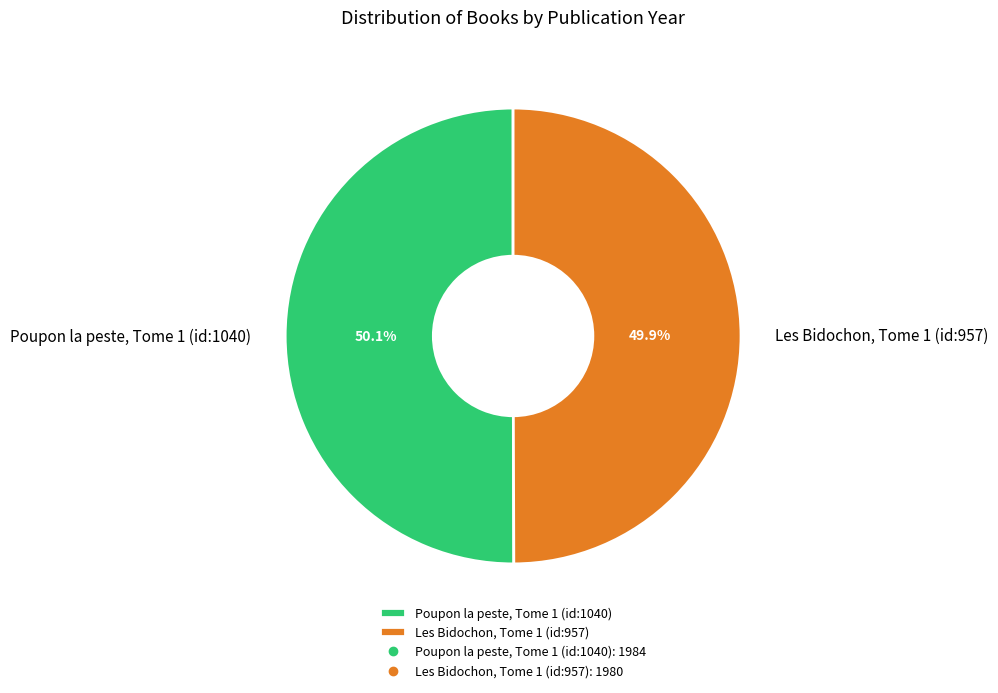

Is it true that Poupon la peste, Tome 1 (id:1040) is 58% of the pie?

False